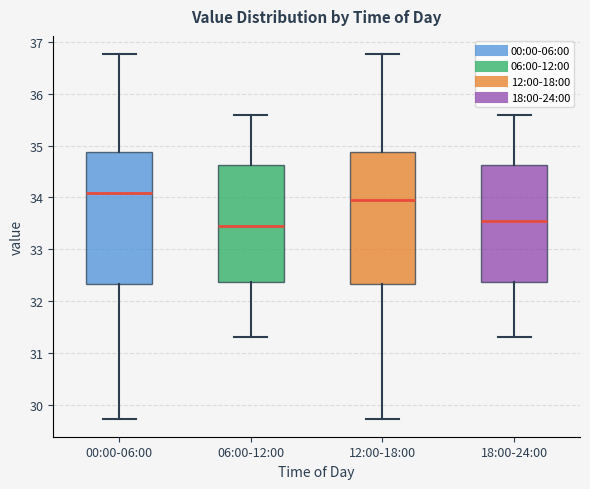

Where is the lower edge of the box for 06:00-12:00 on the y-axis? The values are not printed on the chart, so give them approximately, as read against the axis.

32.4